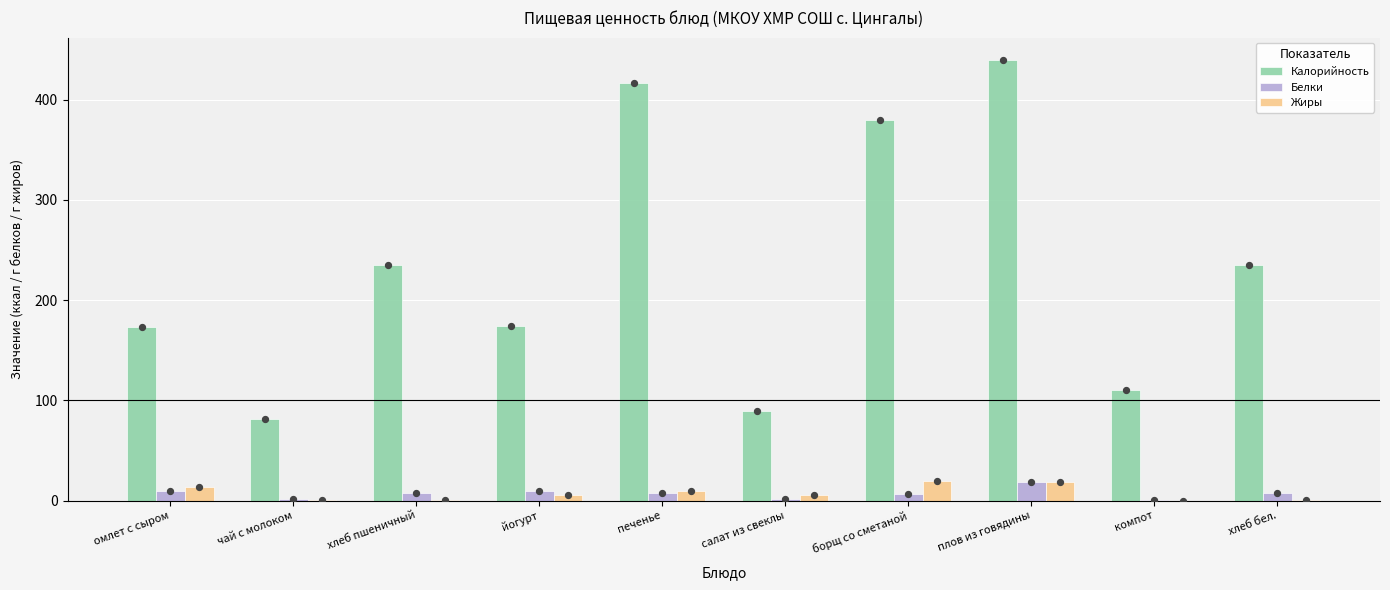

At how many categories does at least one series exceed 72?

10